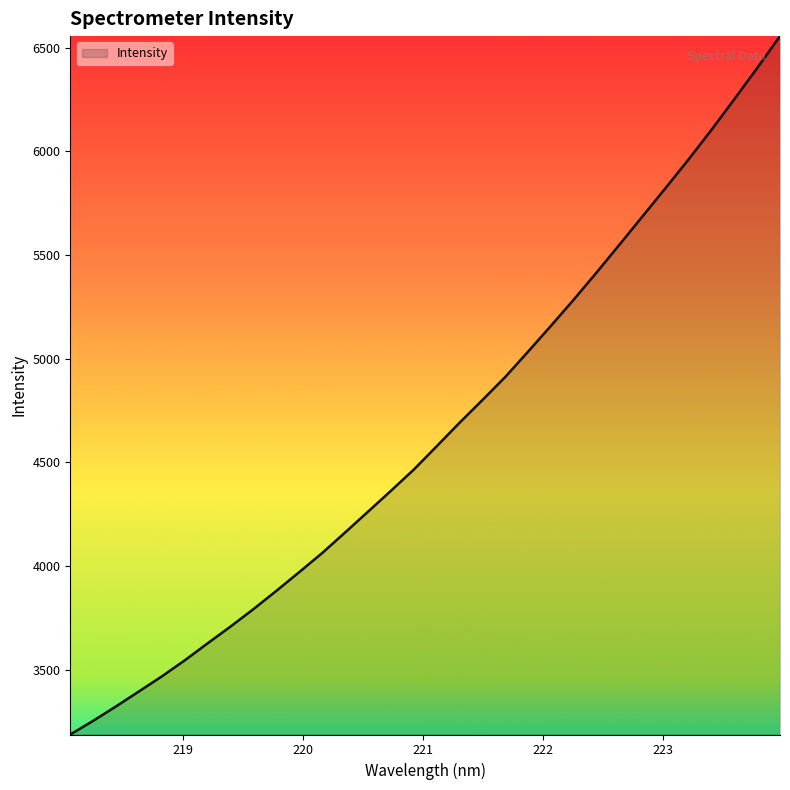

How many lines are shown in the chart?

1